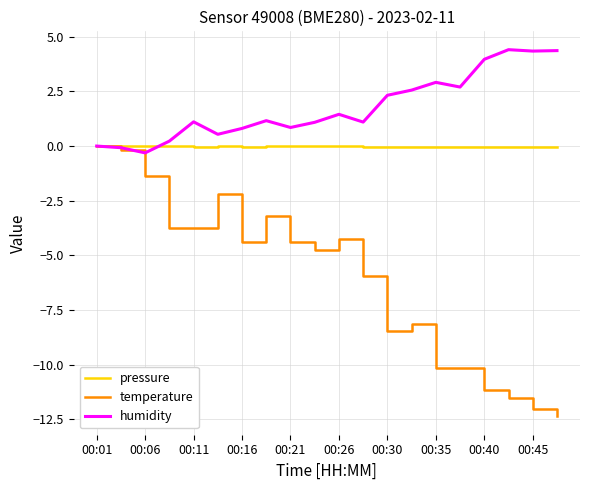

What are all the series names shown in the legend?

pressure, temperature, humidity